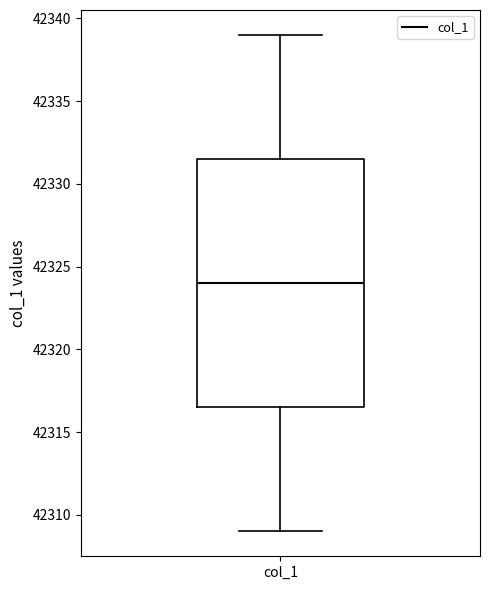

Where is the lower edge of the box for col_1 on the y-axis? The values are not printed on the chart, so give them approximately, as read against the axis.

42316.5